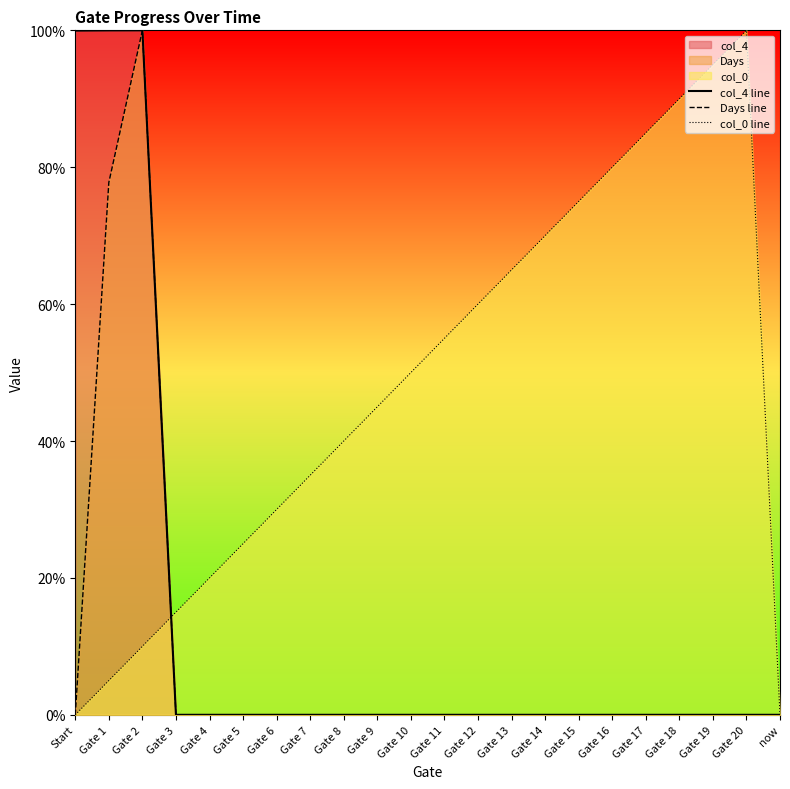

What is the maximum value shown in the chart?

100.0